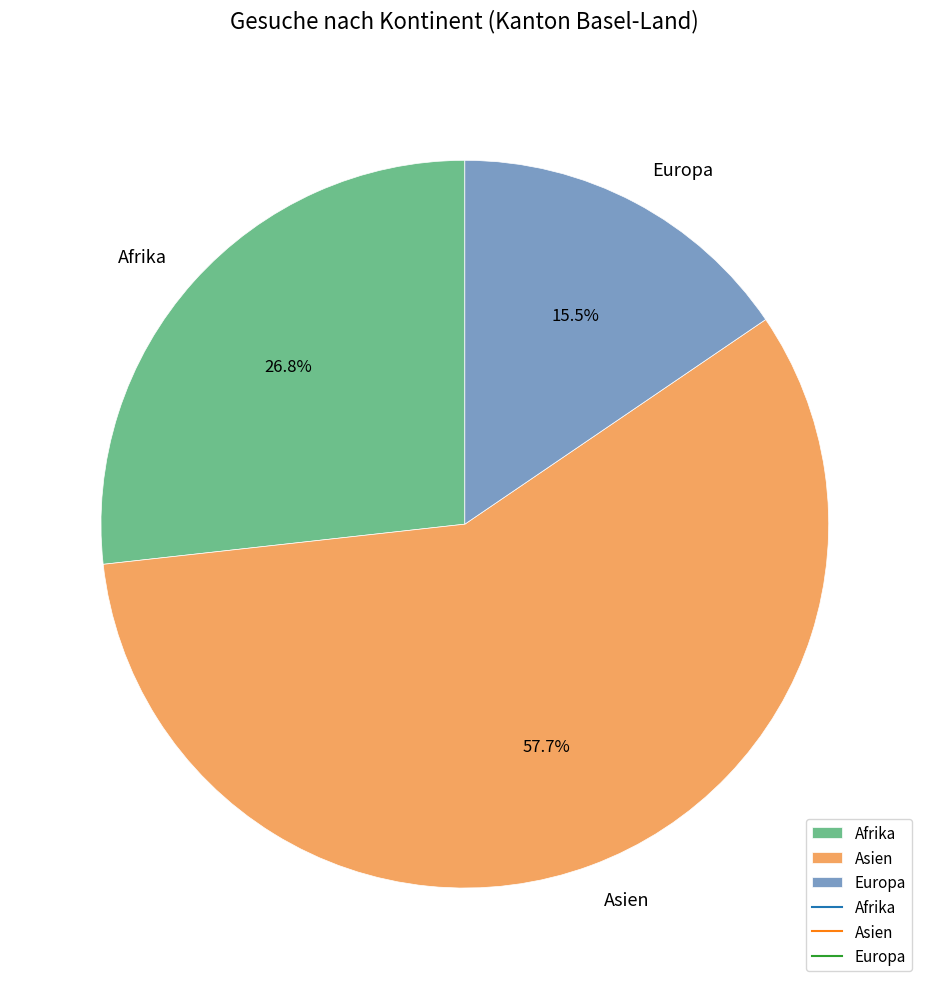

Does any single category account for the majority?

Yes